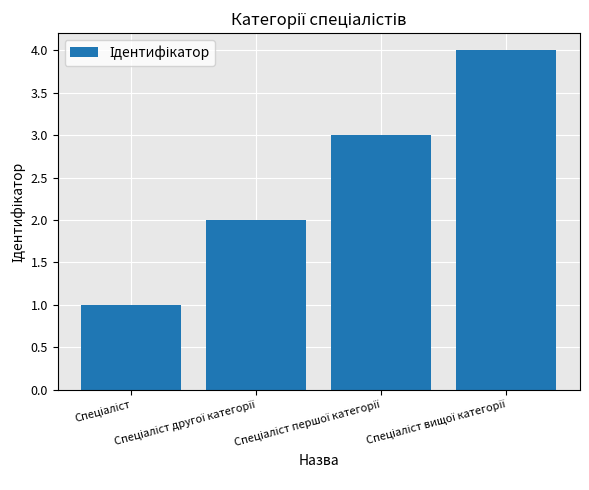

Are the bars horizontal?

No